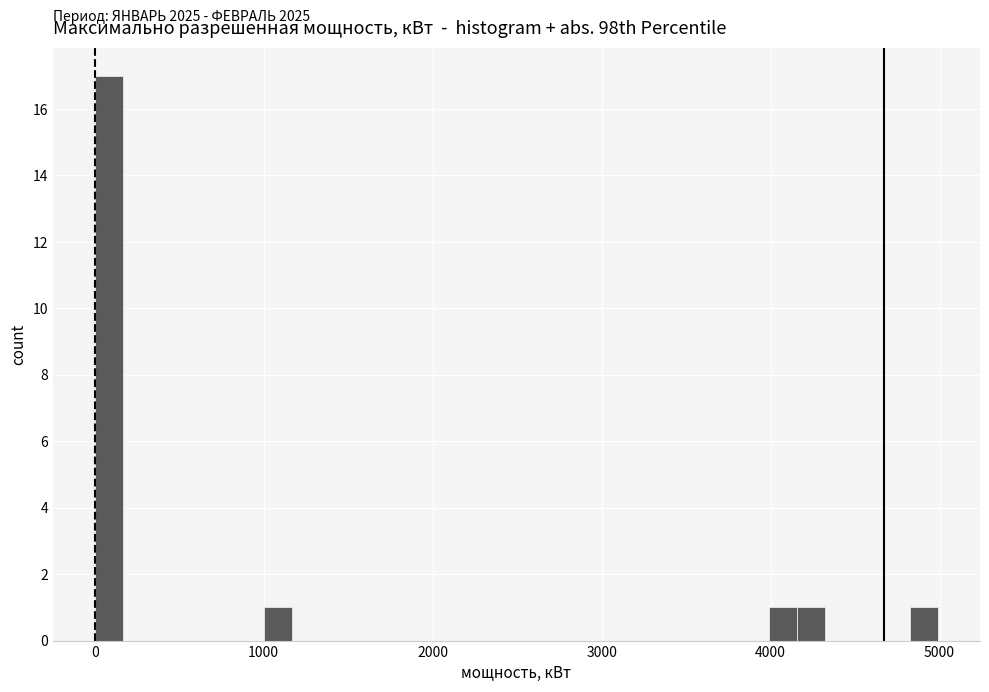

Read against the x-axis, roughly where is the centre of the tallest bar?

100